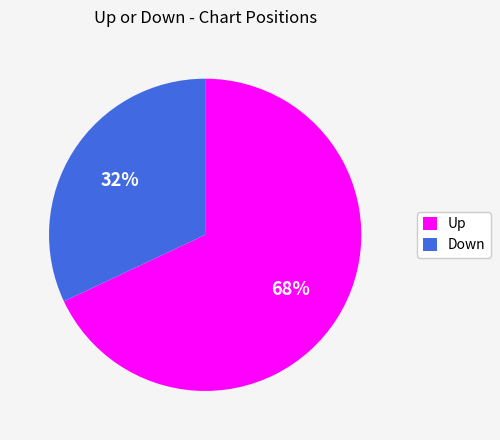

Which slice is the largest?

Up